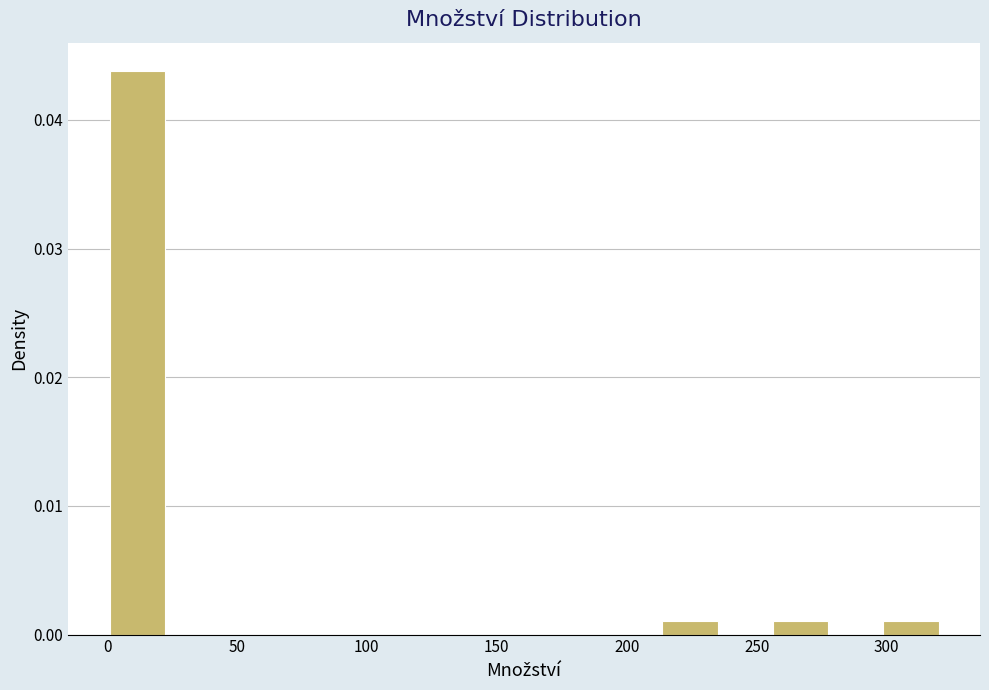

Reading left to right, list every bar in this chart as the range it spans on the x-axis followed by its height. Neither the bar edges nor the heights are printed on the chart, so give them approximately, as read against the axes.

0 to 20: 0.044
20 to 45: 0
45 to 65: 0
65 to 85: 0
85 to 105: 0
105 to 130: 0
130 to 150: 0
150 to 170: 0
170 to 190: 0
190 to 215: 0
215 to 235: 0.001
235 to 255: 0
255 to 275: 0.001
275 to 300: 0
300 to 320: 0.001